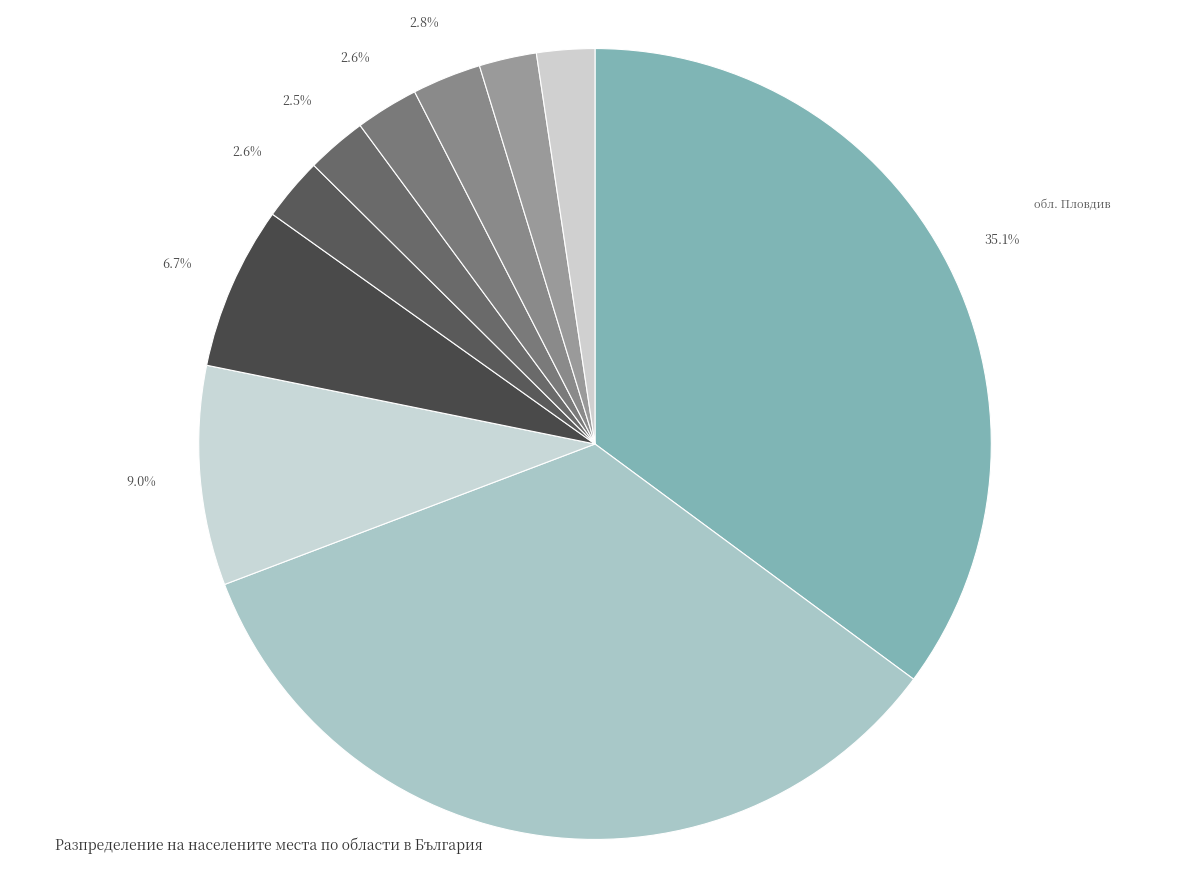

What is the largest slice in the pie chart?

обл. Пловдив